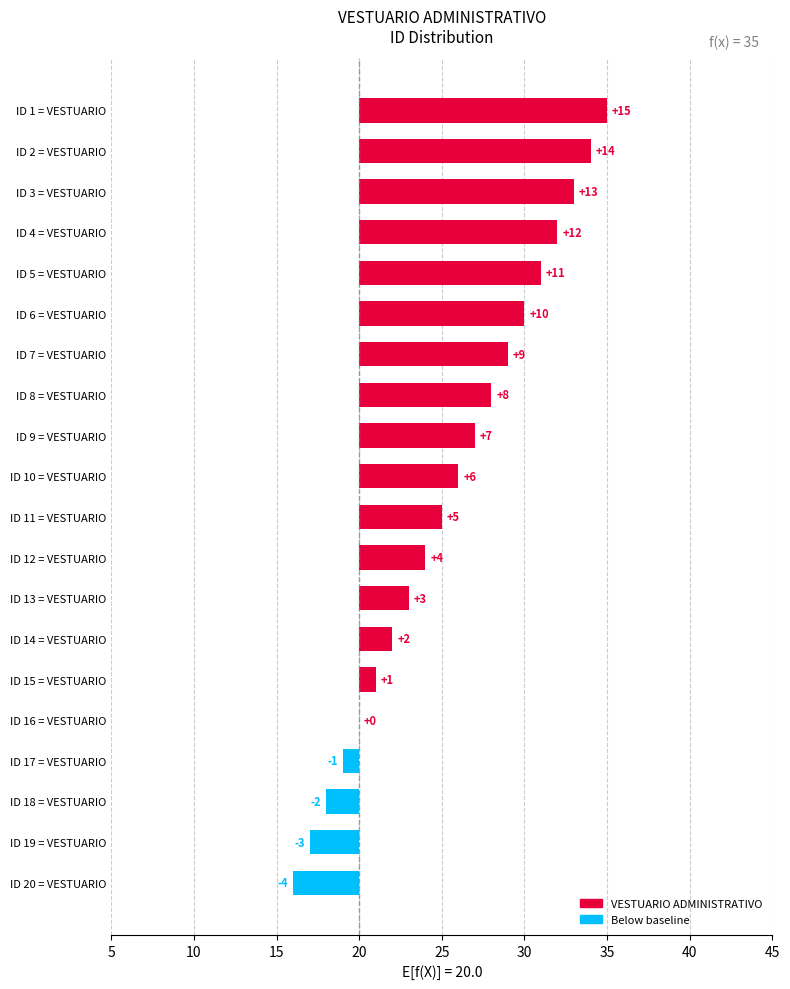

Is it true that the value at ID 2 = VESTUARIO is 8?

False